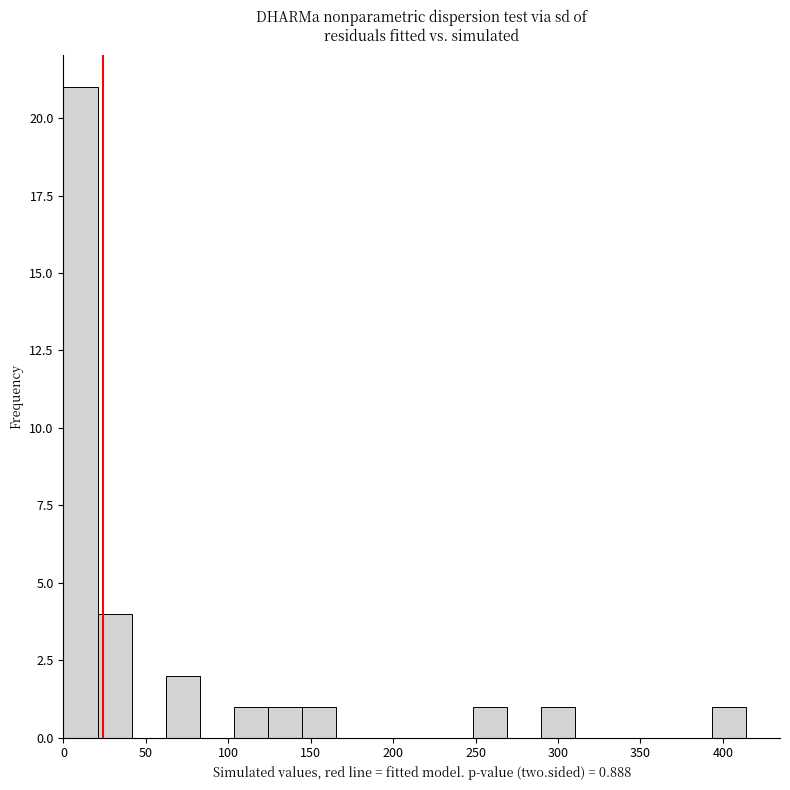

Reading left to right, transcribe this chart: for each bar, give the range it covers on the x-axis and its height. Neither the bar edges nor the heights are printed on the chart, so give them approximately, as read against the axes.

0 to 20: 21
20 to 40: 4
40 to 60: 0
60 to 85: 2
85 to 105: 0
105 to 125: 1
125 to 145: 1
145 to 165: 1
165 to 185: 0
185 to 205: 0
205 to 230: 0
230 to 250: 0
250 to 270: 1
270 to 290: 0
290 to 310: 1
310 to 330: 0
330 to 350: 0
350 to 375: 0
375 to 395: 0
395 to 415: 1